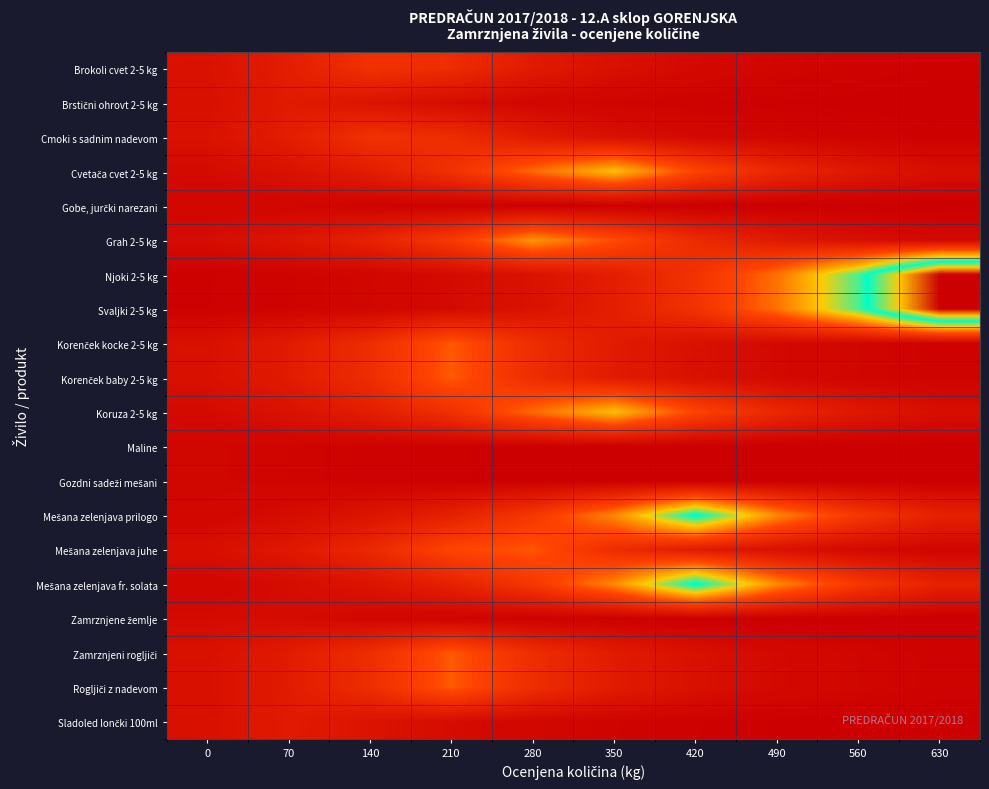

What is the spread (max minus min) of values at 140?

0.2